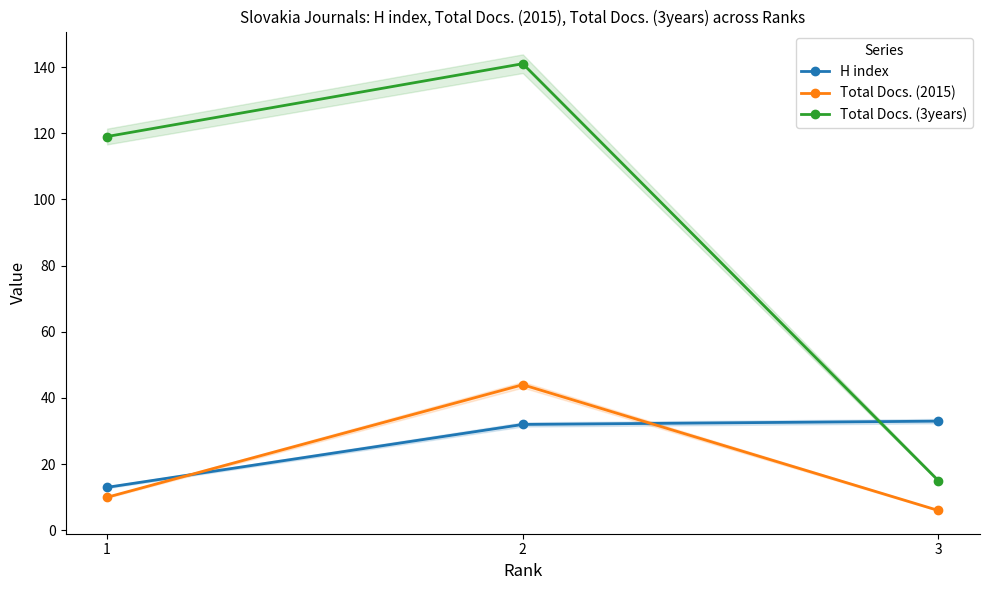

The value of H index at 2 is 32. True or false?

True